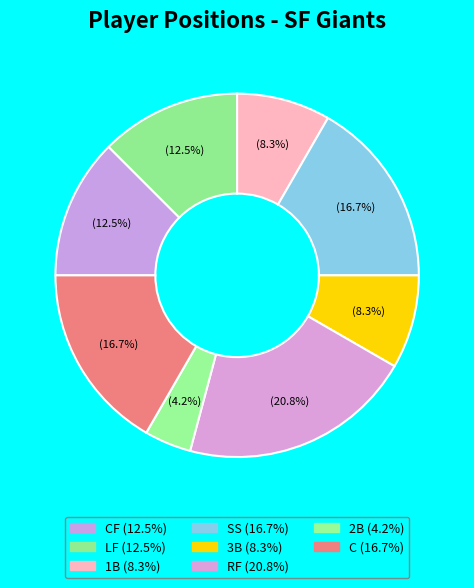

How many slices are in this pie chart?

8